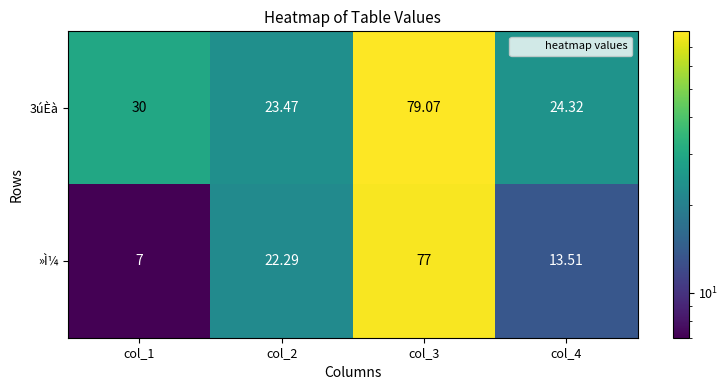

Is the value of »Ì¼ at col_4 greater than the value of 3úÈà at col_1?

No